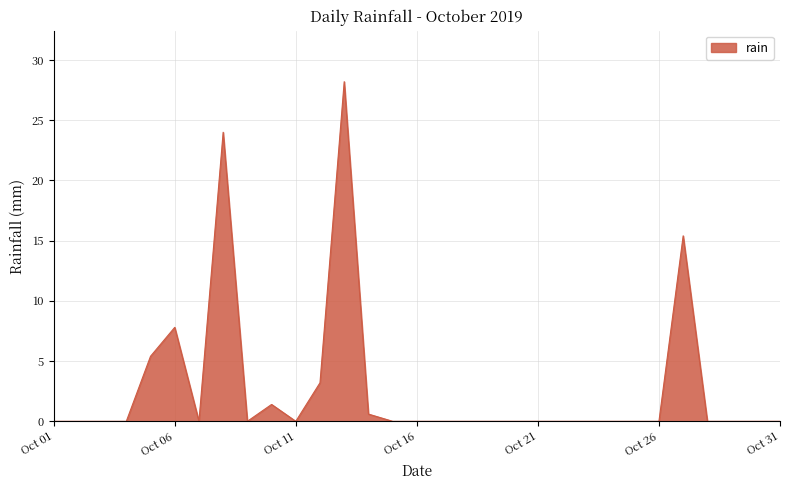

Count the number of categories in the chart.

31